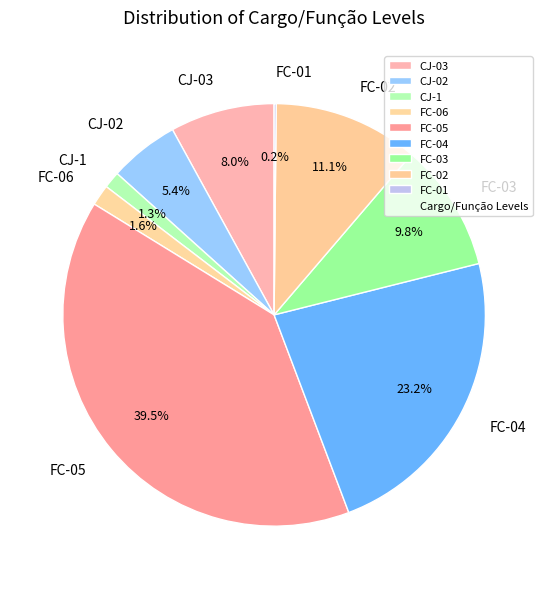

How much of the chart is everything except FC-06?

98.4%